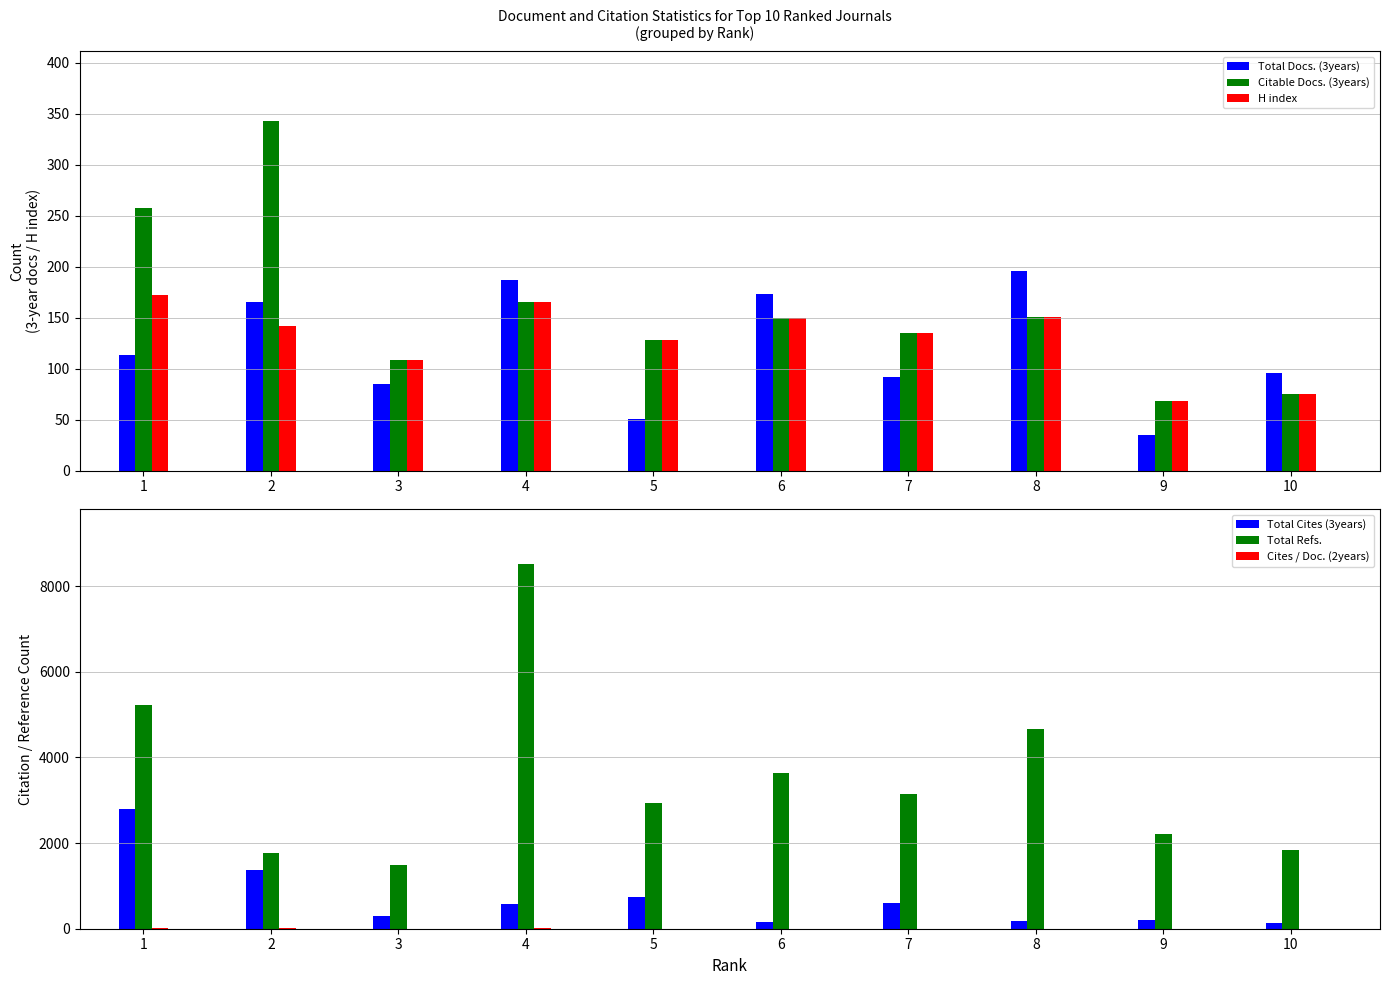

How many data points in Total Docs. (3years) are less than 113?

5